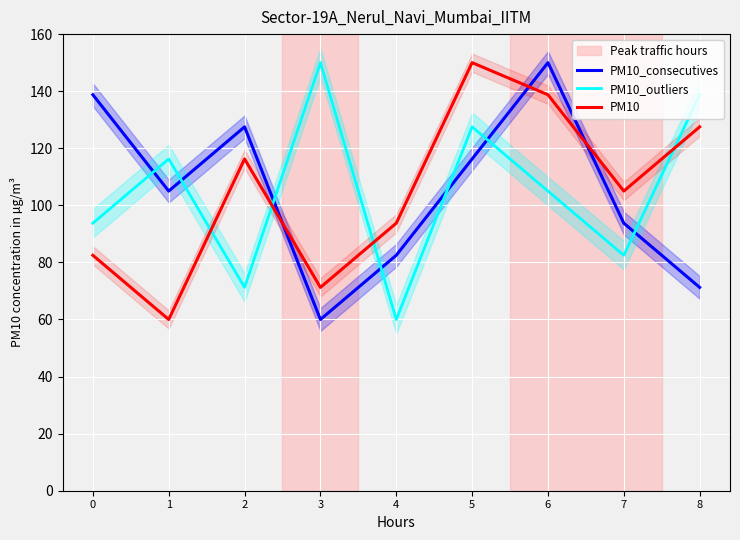

How many intersections are there between PM10 and PM10_consecutives?

3